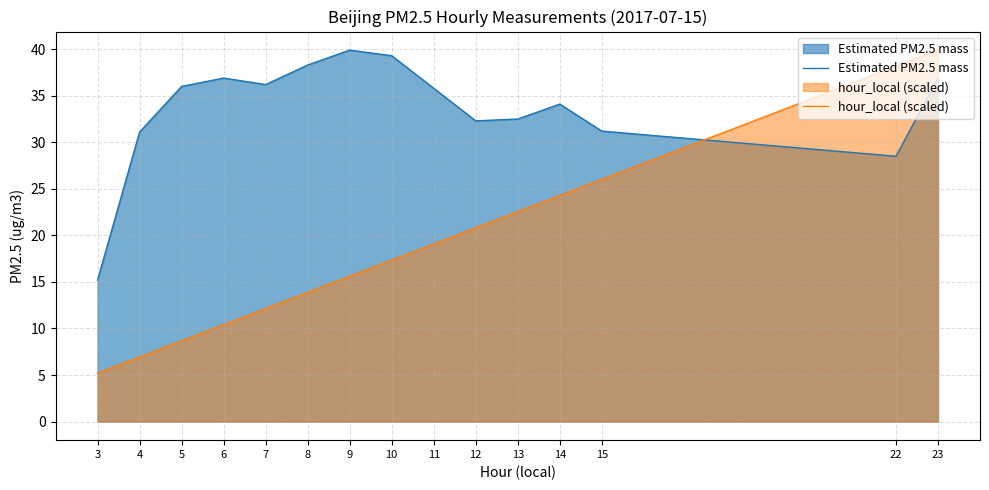

How many values in the Estimated PM2.5 mass series are below 35?

7